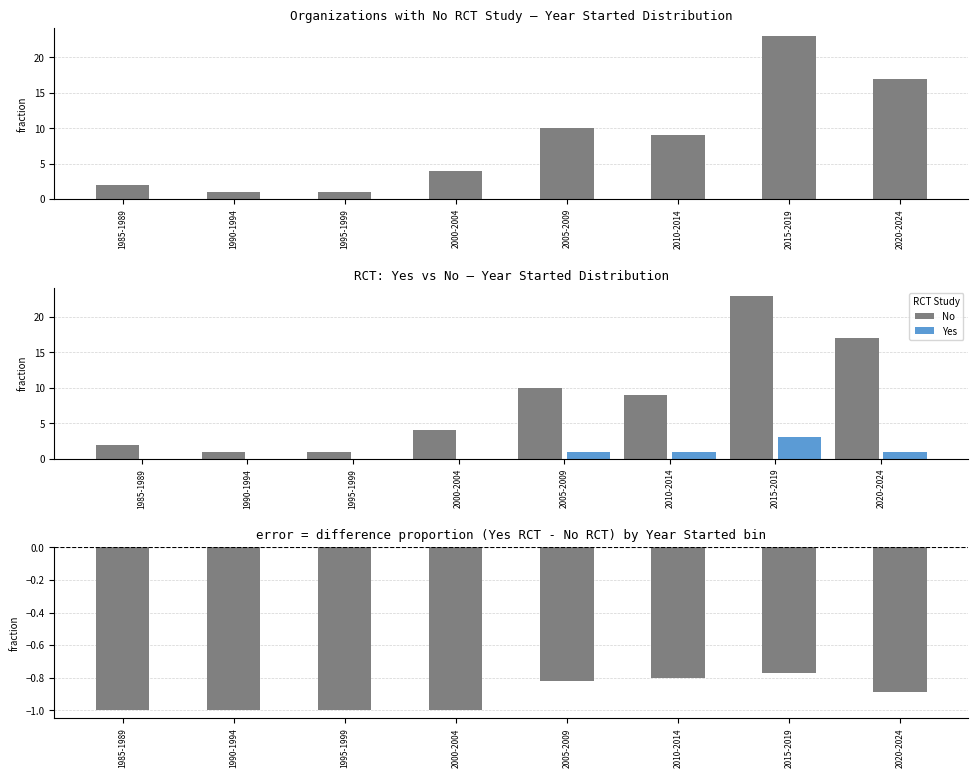

What is the difference between the second highest and second lowest values in the Yes - No (normalized) series?

0.2